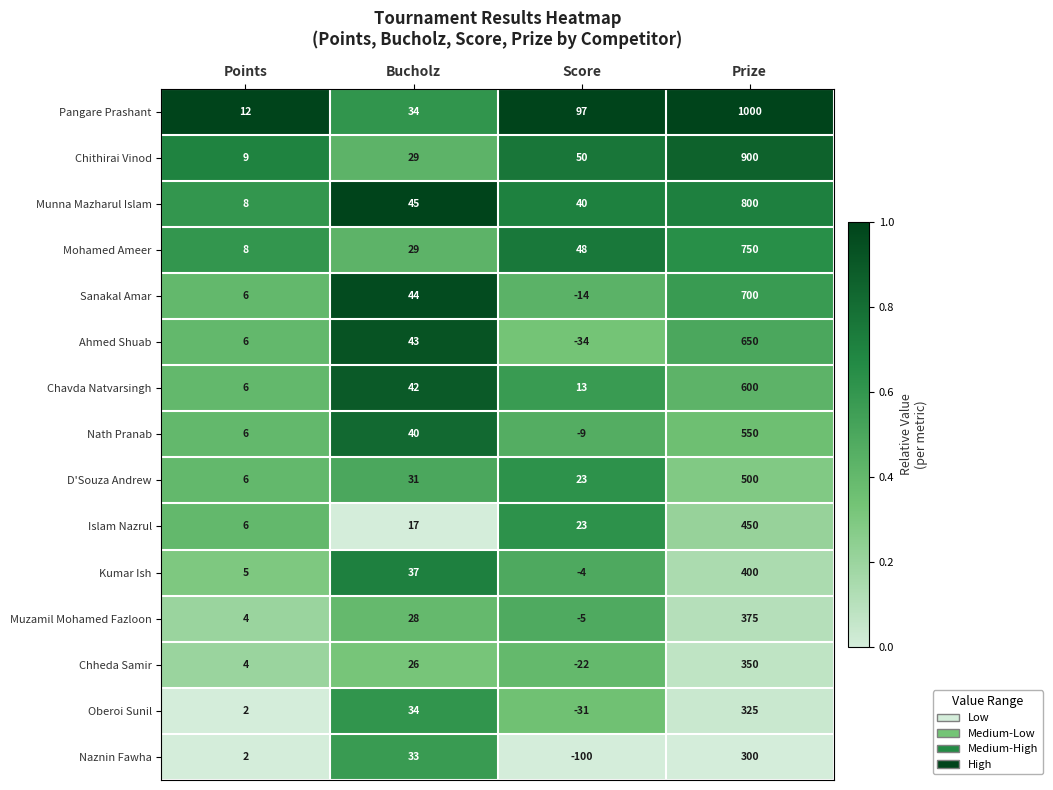

At which label is Mohamed Ameer closest to 379?

Score